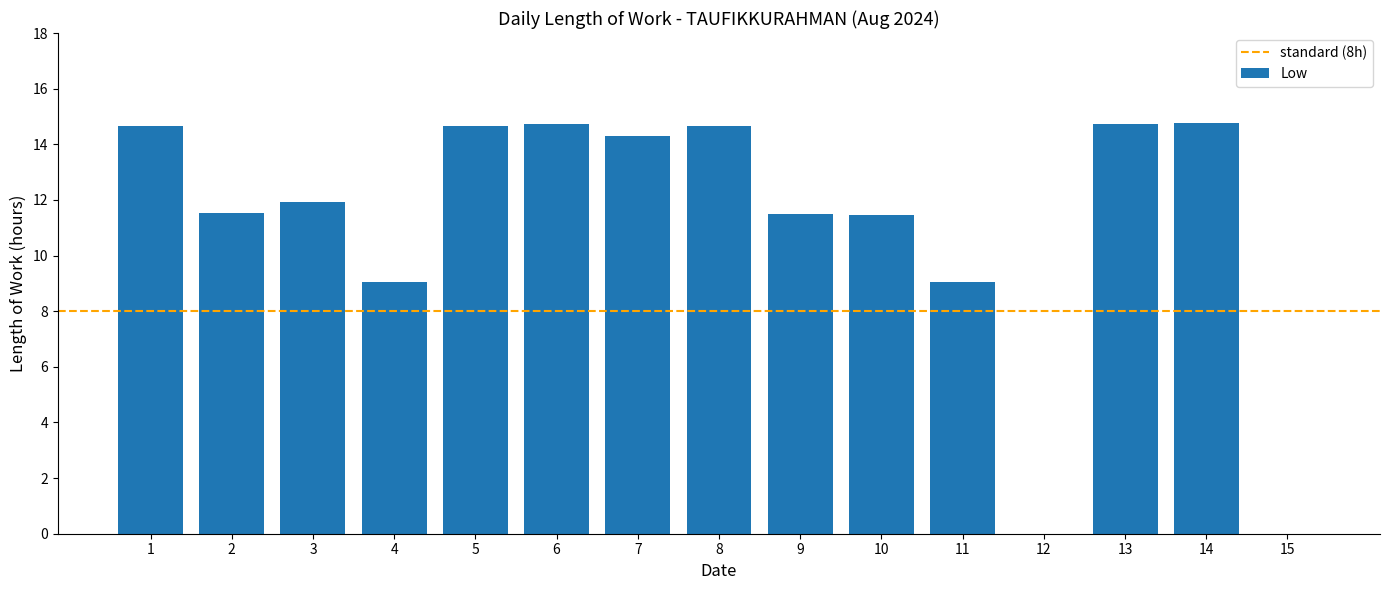

What is the greatest value displayed?

14.8